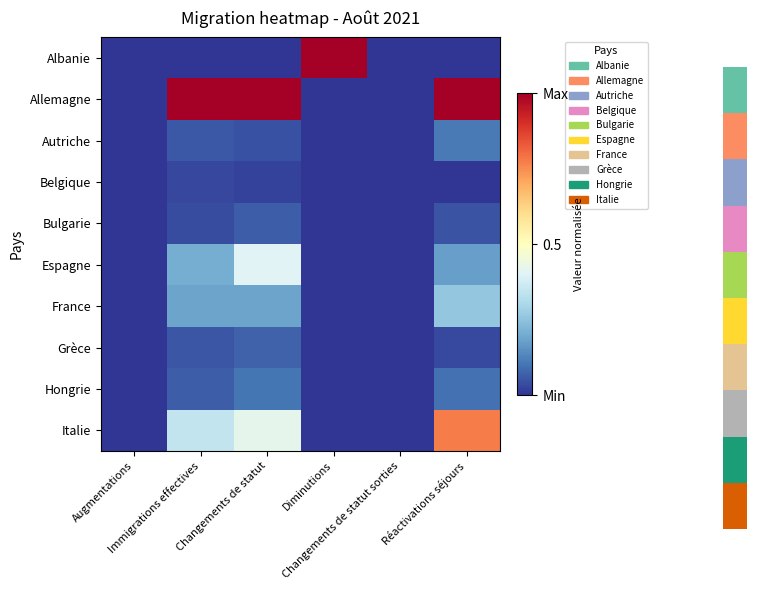

Which series has the largest total across all categories?

Allemagne